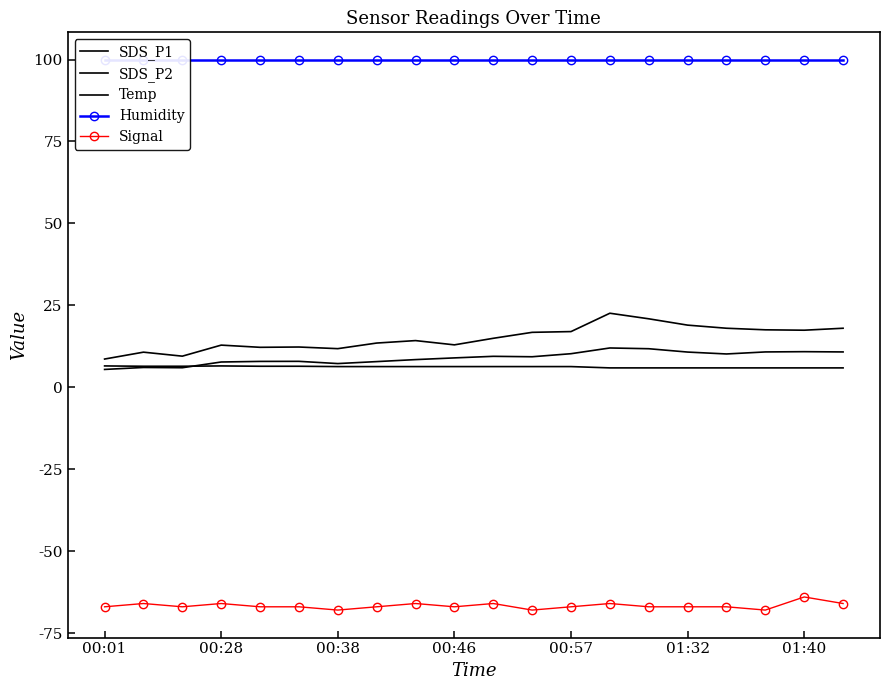

What position from the left is 11?

12